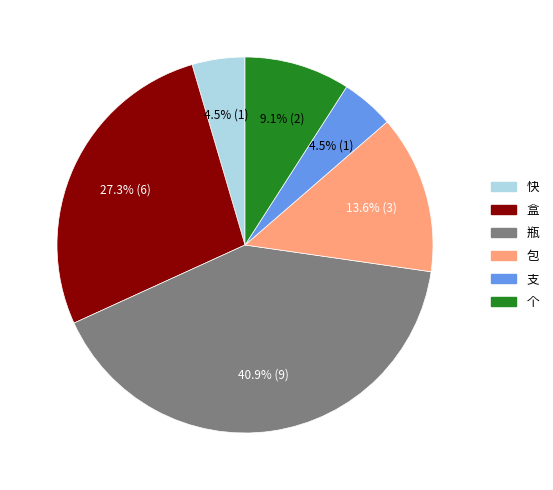

Is there any slice that represents more than half of the pie?

No